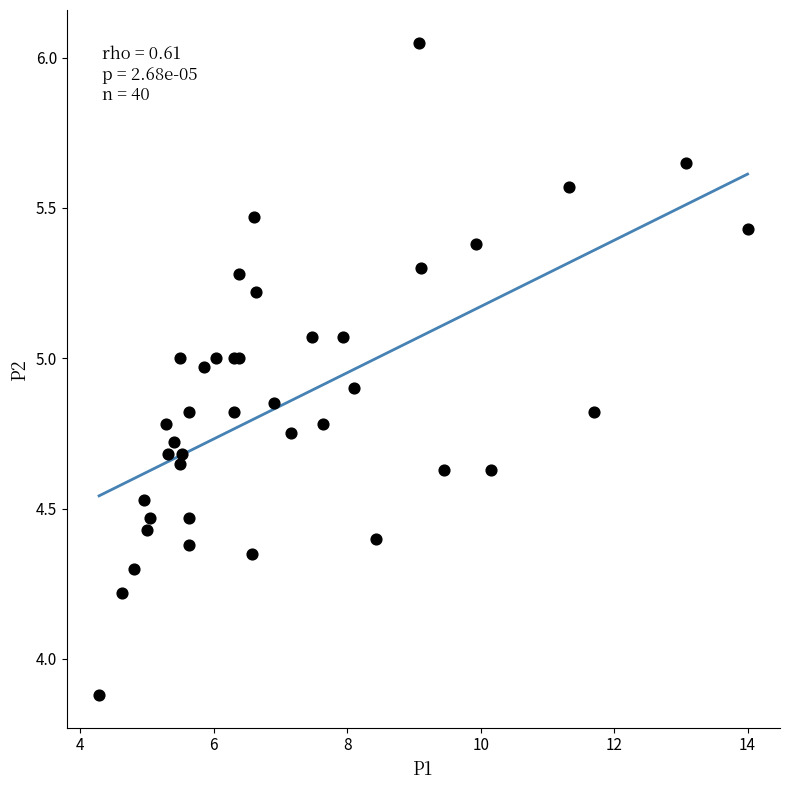

What Y value in the scatter plot is closest to 4?

3.9